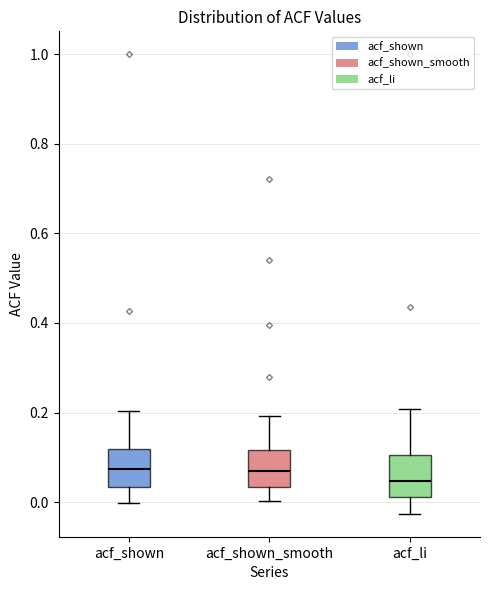

Which box has the lowest median line?

acf_li